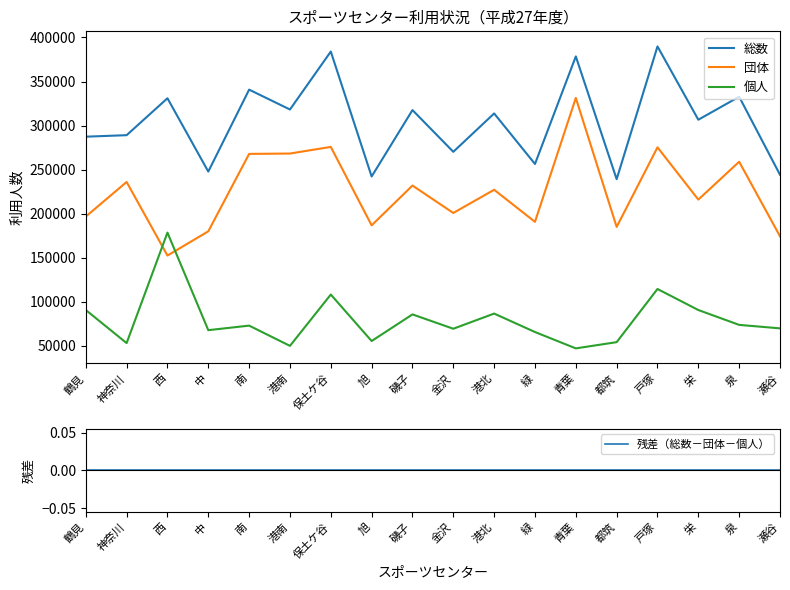

What is the label of the 18th point from the right?

鶴見